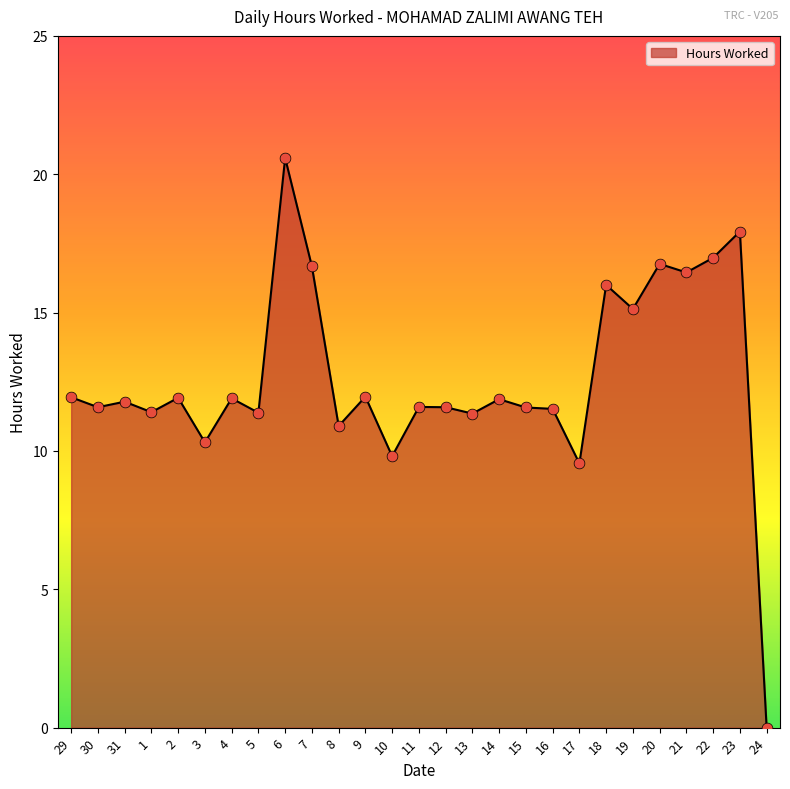

Approximately how many times larger is the value at 17 compared to 20?

0.6